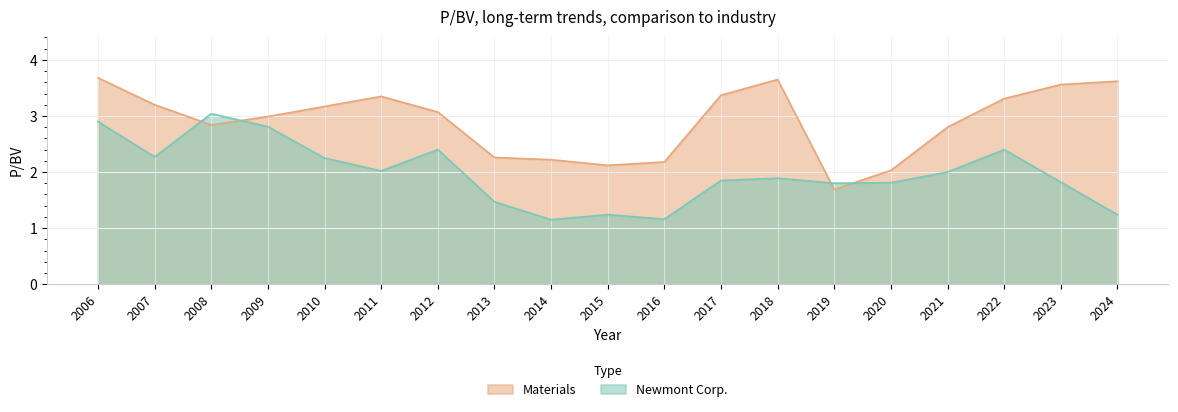

What is the difference between the maximum and minimum values in the Materials series?

2.0